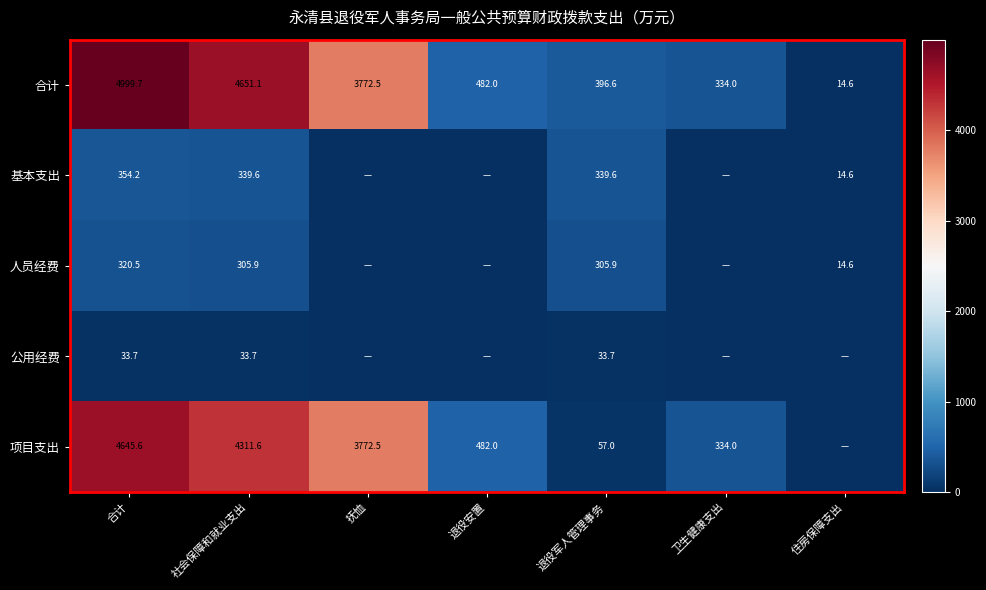

Where does the 合计 series first go above 482?

合计